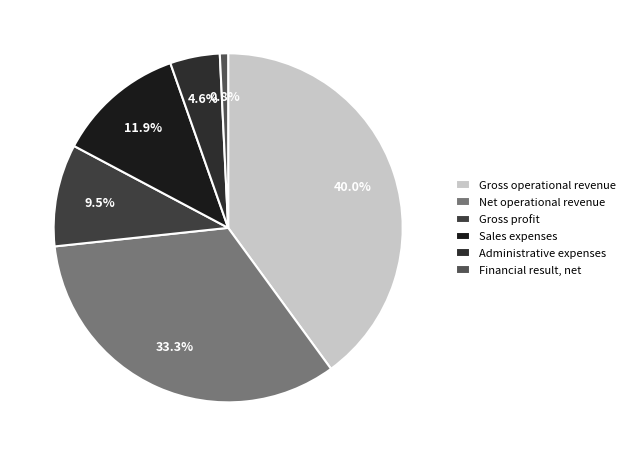

Which slice is the largest?

Gross operational revenue